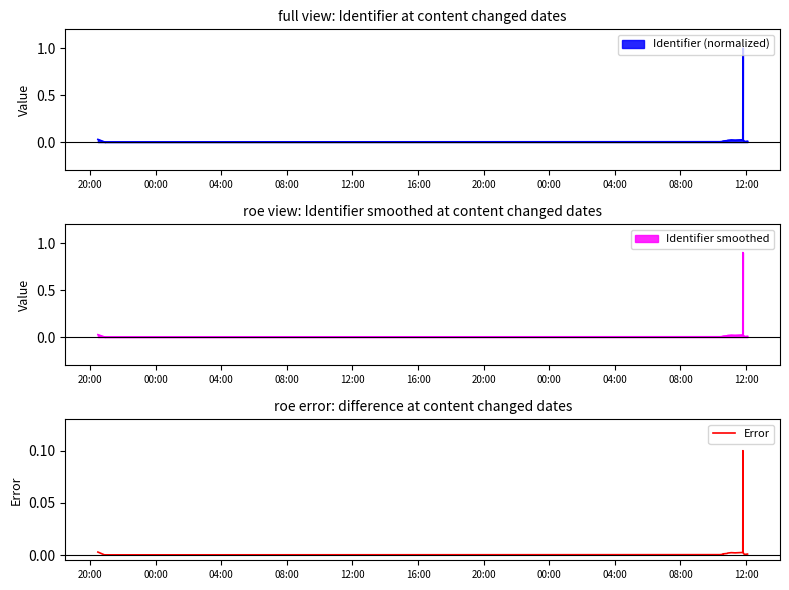

The chart shows a value of 0.0 at 20:00. True or false?

True